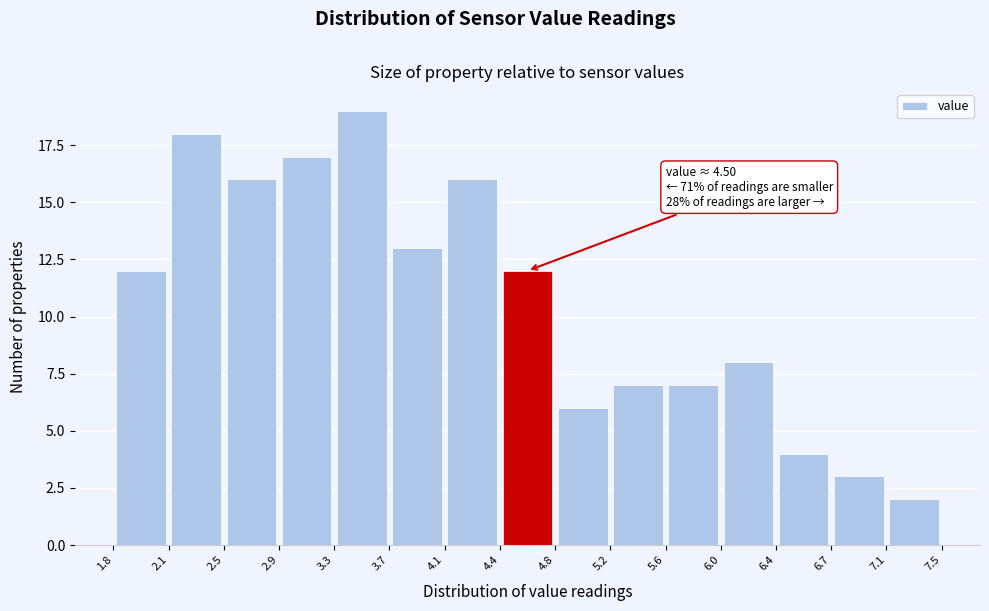

Over which range of the x-axis is the bar tallest?

3.3 to 3.7